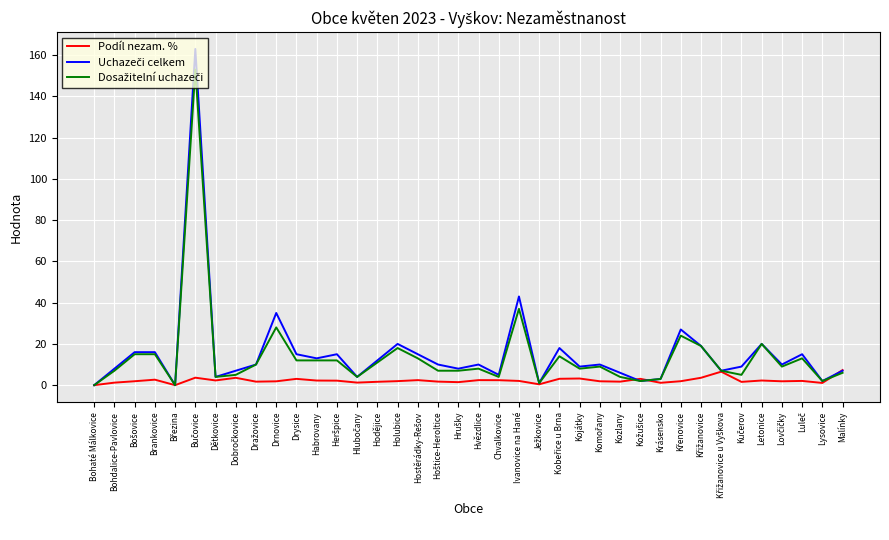

What is the greatest value displayed?

163.0